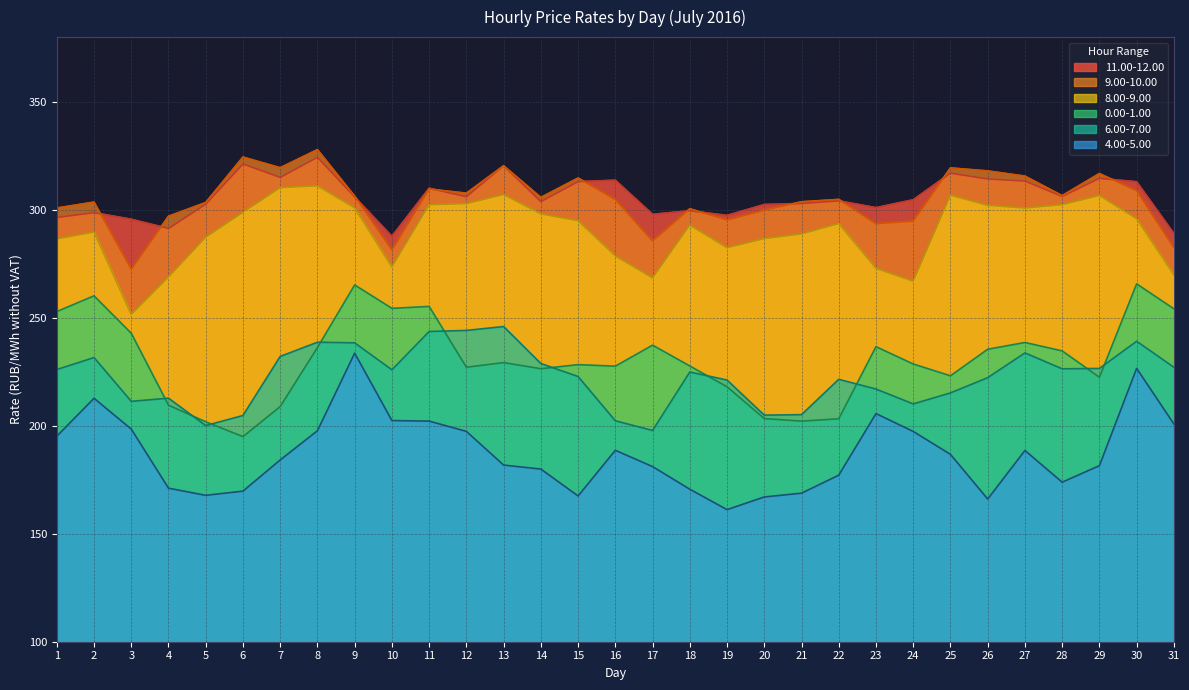

At how many categories does at least one series exceed 282?

31